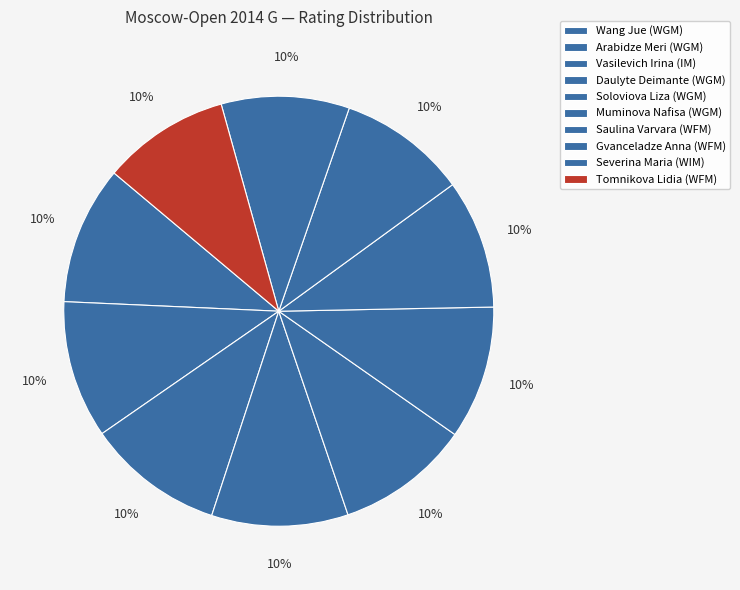

To the nearest percent, what percentage of the pie is Muminova Nafisa (WGM)?

10%